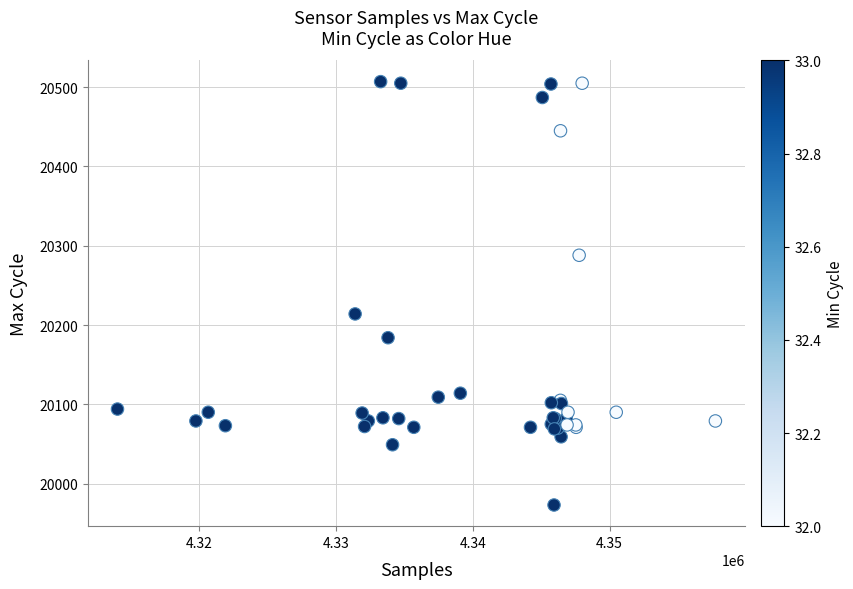

What Y value in the scatter plot is closest to 20240?

20214